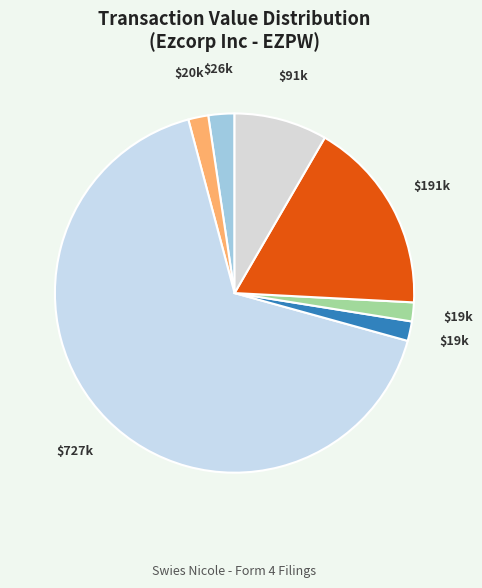

How many segments does this pie chart have?

7